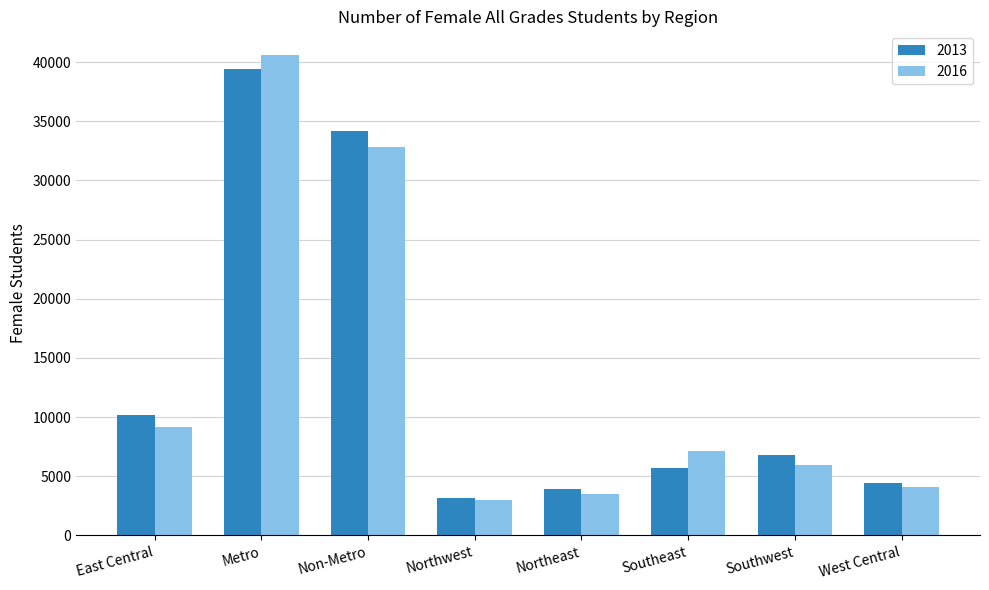

The 2016 series shows 56105 at Metro. True or false?

False